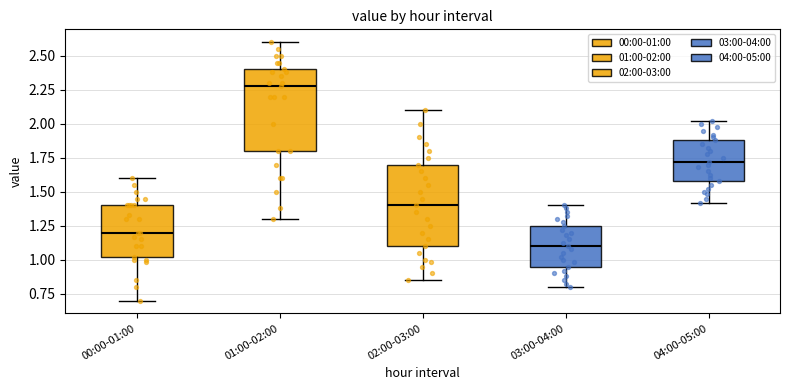

Where does the upper whisker of the box for 02:00-03:00 end on the y-axis? The values are not printed on the chart, so give them approximately, as read against the axis.

2.10